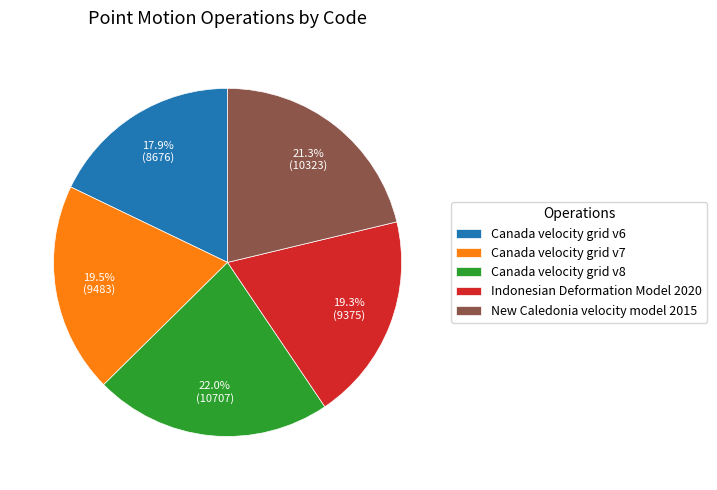

Which has a higher value, New Caledonia velocity model 2015 or Canada velocity grid v6?

New Caledonia velocity model 2015